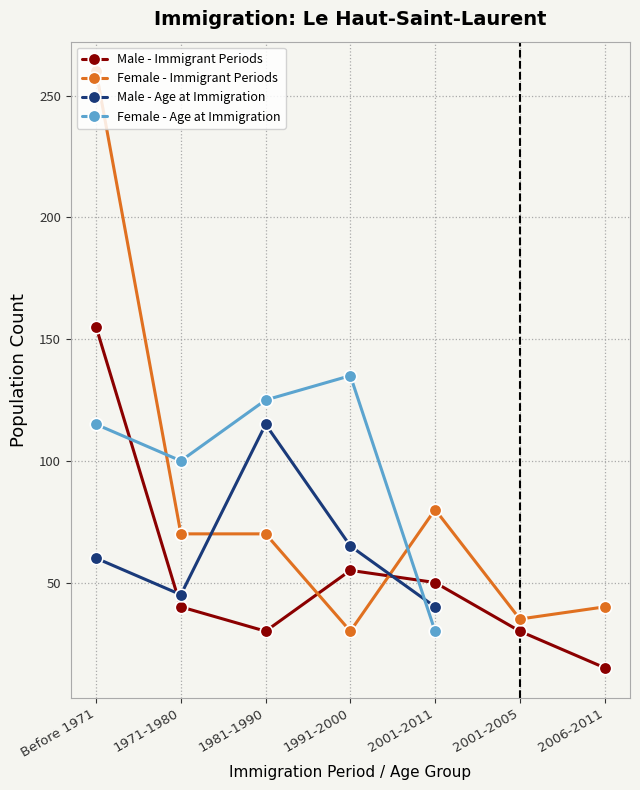

Is it true that Female - Age at Immigration equals 161.6 at Before 1971?

False